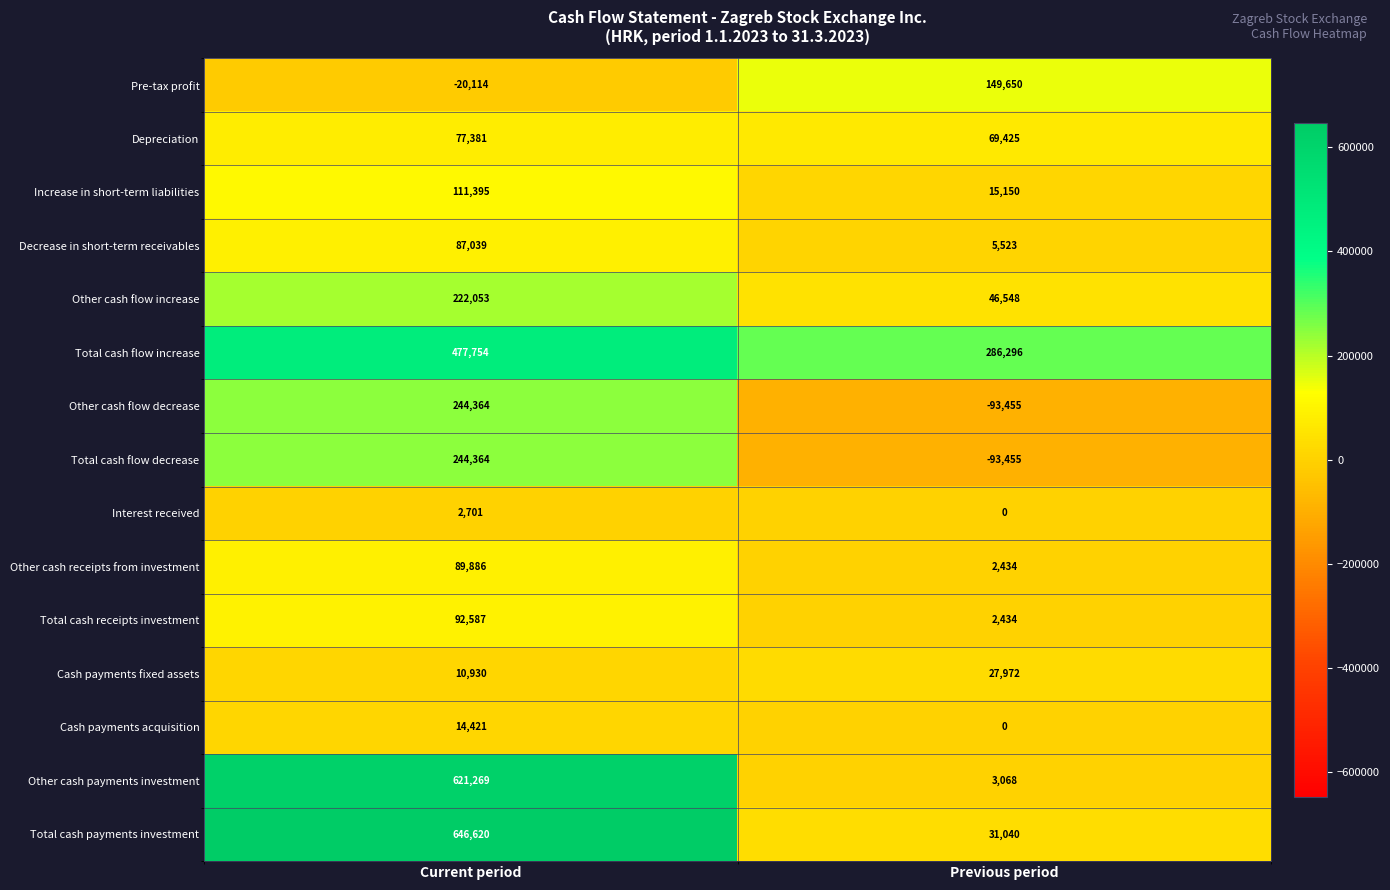

At how many categories does at least one series exceed 408917?

1